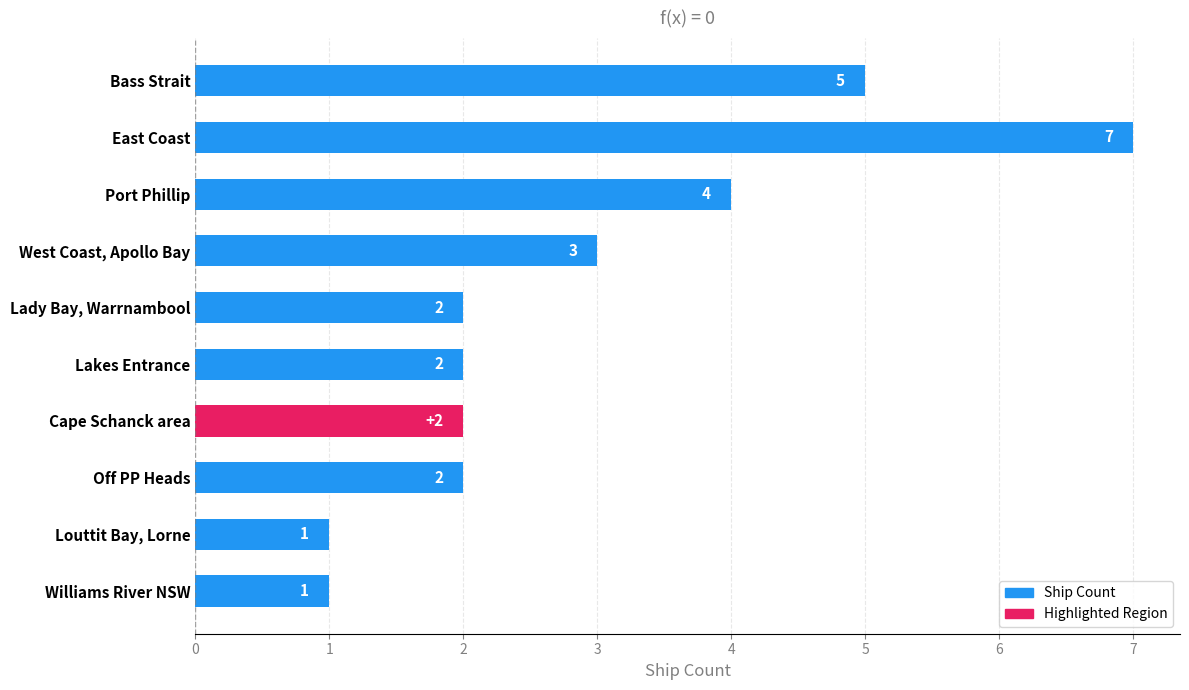

How many bars are there in total?

10